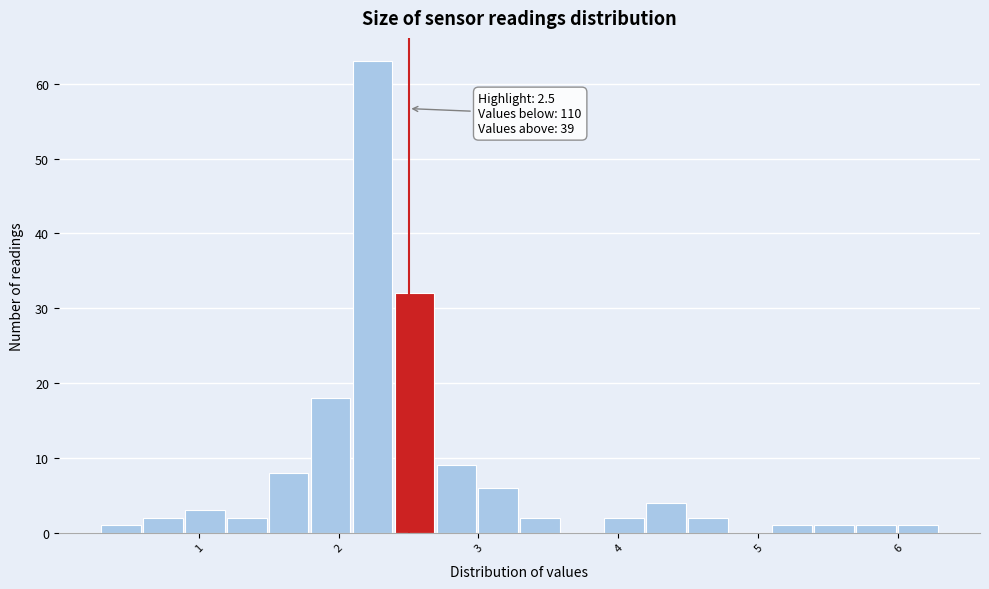

Around what value on the x-axis is the tallest bar? Give the approximate position of its centre, as read against the axis.

2.2